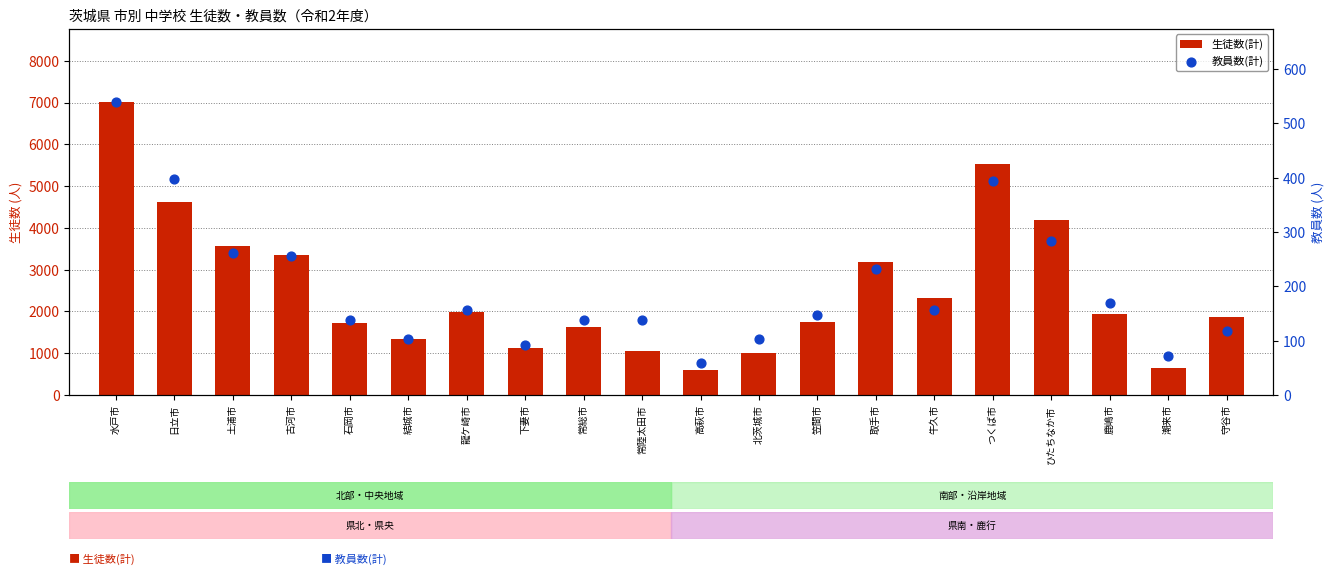

Which series reaches the minimum Y coordinate?

教員数(計)